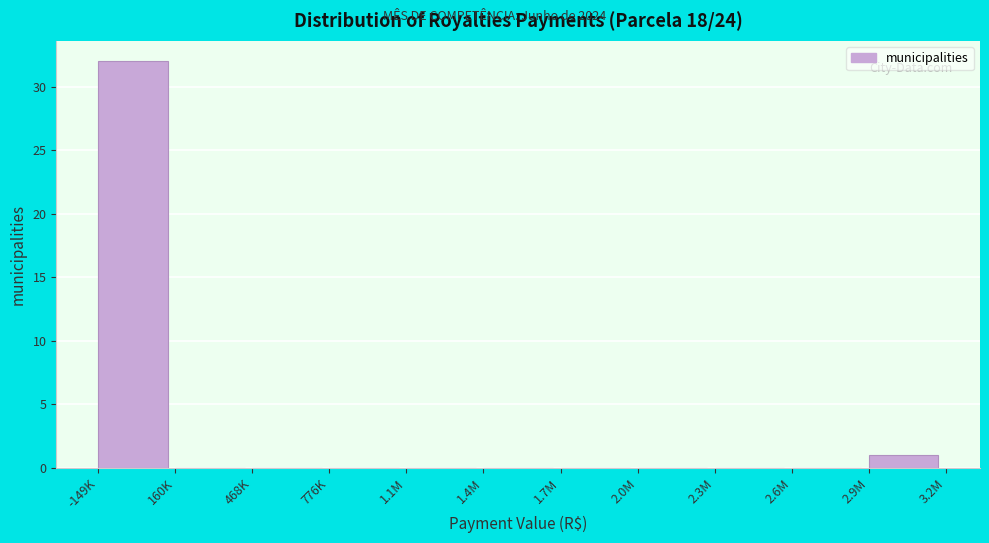

Reading left to right, what are all the values shown in this chart?

-149K=32	160K=0	468K=0	776K=0	1.1M=0	1.4M=0	1.7M=0	2.0M=0	2.3M=0	2.6M=0	2.9M=1